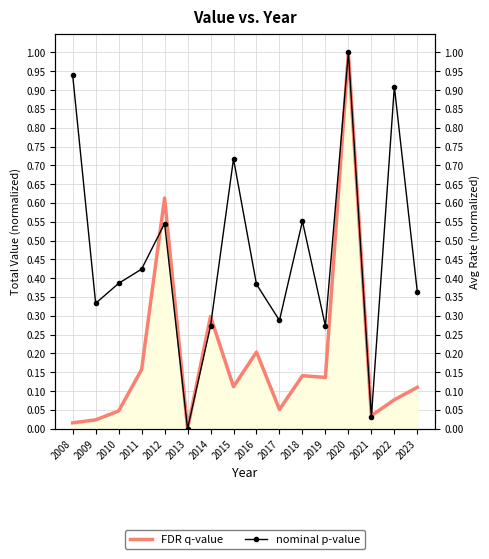

Reading right to left, transcribe all the data shown in this chart.

FDR q-value: 2023=0.1	2022=0.1	2021=0.0	2020=1.0	2019=0.1	2018=0.1	2017=0.1	2016=0.2	2015=0.1	2014=0.3	2013=0.0	2012=0.6	2011=0.2	2010=0.0	2009=0.0	2008=0.0
nominal p-value: 2023=0.4	2022=0.9	2021=0.0	2020=1.0	2019=0.3	2018=0.6	2017=0.3	2016=0.4	2015=0.7	2014=0.3	2013=0.0	2012=0.5	2011=0.4	2010=0.4	2009=0.3	2008=0.9